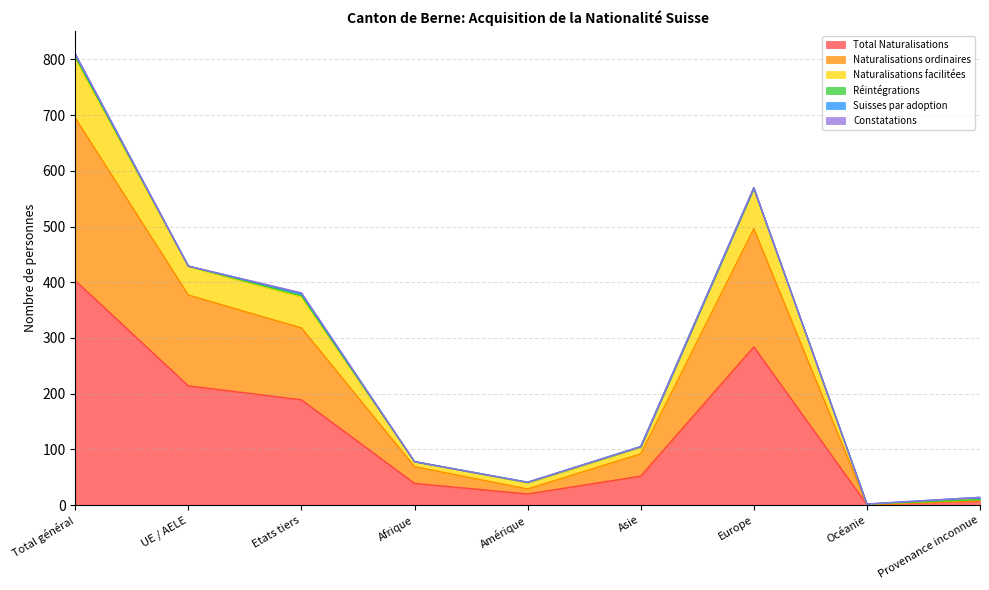

The value of Total Naturalisations at Etats tiers is 117. True or false?

False